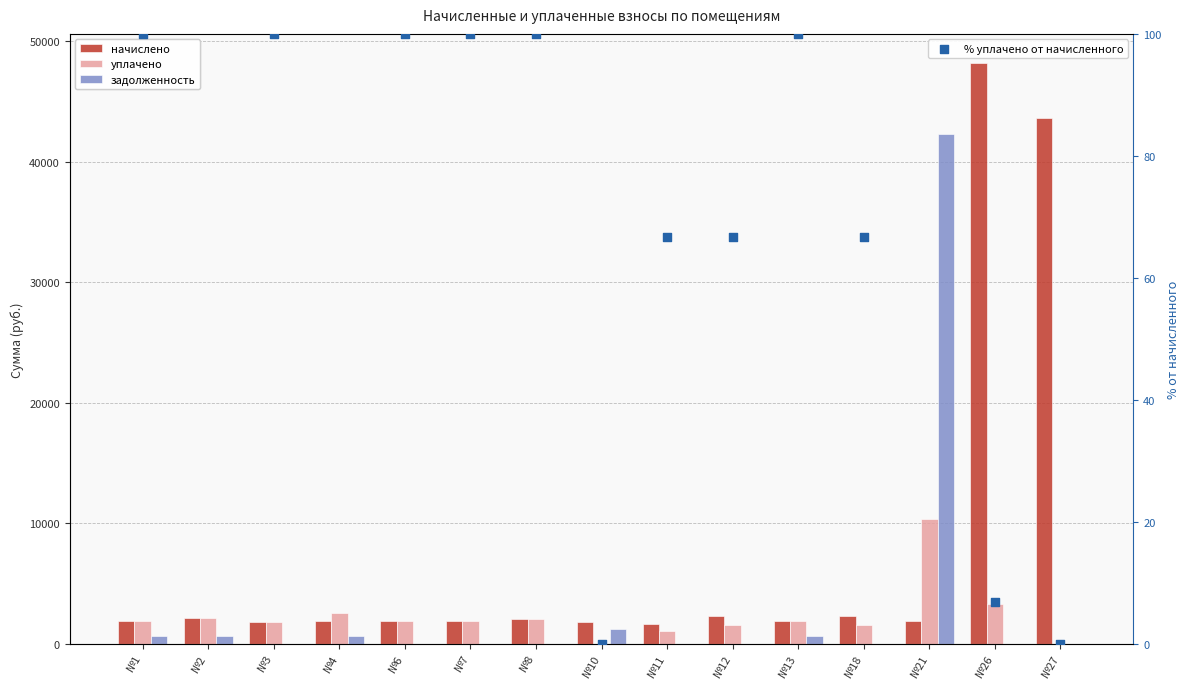

Which series has the widest spread of Y values?

начислено